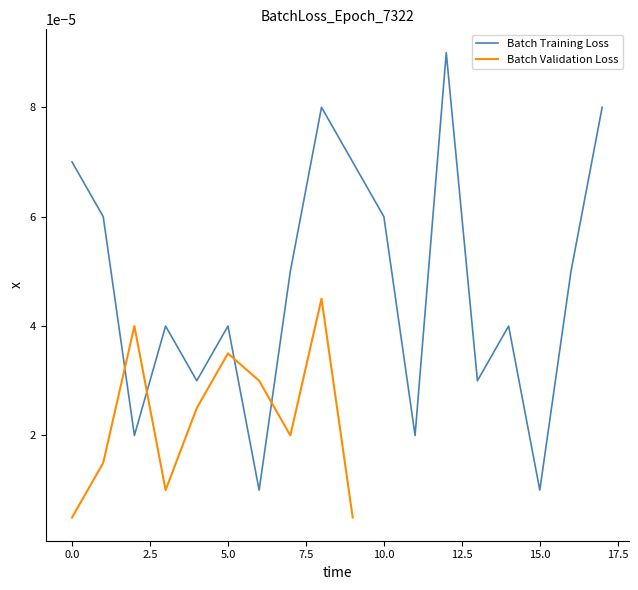

The value at 2 is 0.0. True or false?

True